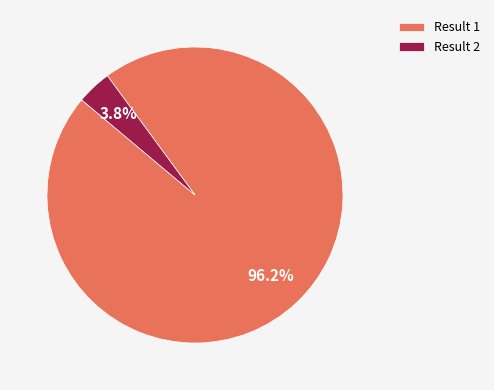

Between Result 1 and Result 2, which is larger?

Result 1